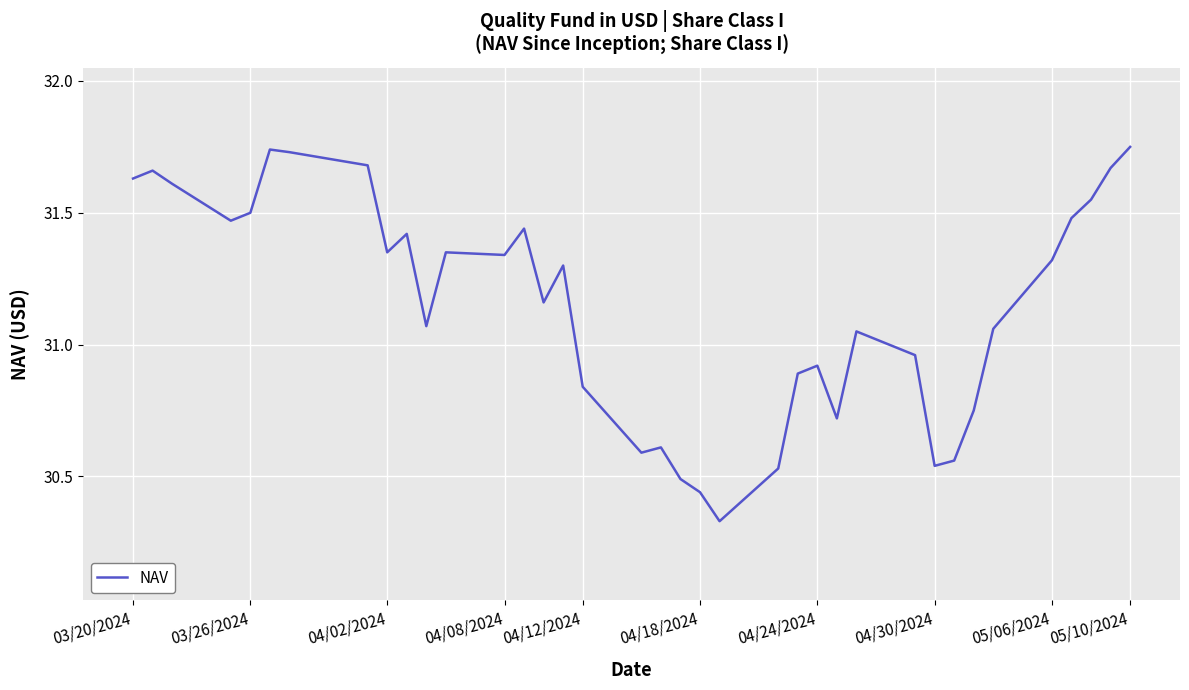

What is the difference between the maximum and minimum values?

1.4